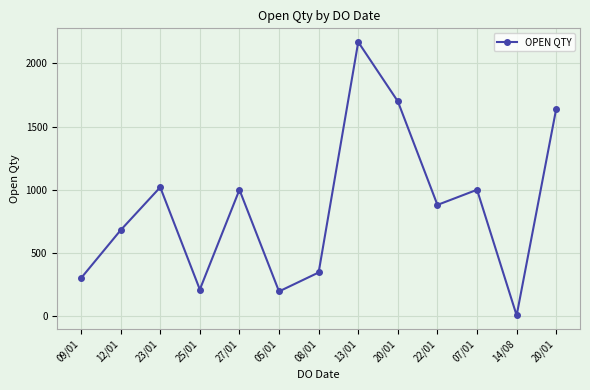

What is the difference between the values at 20/01 and 27/01?

642